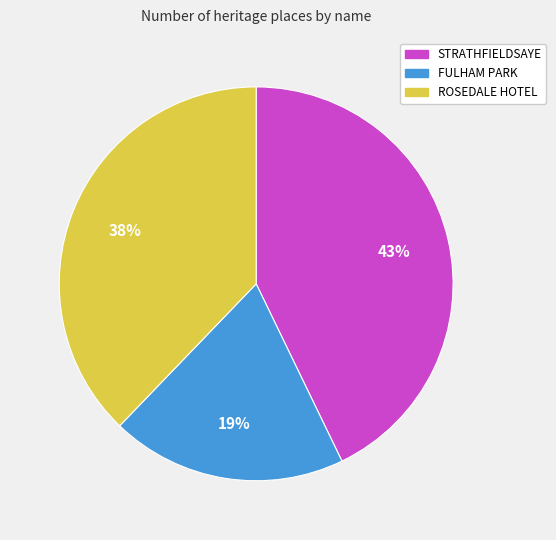

How many segments does this pie chart have?

3